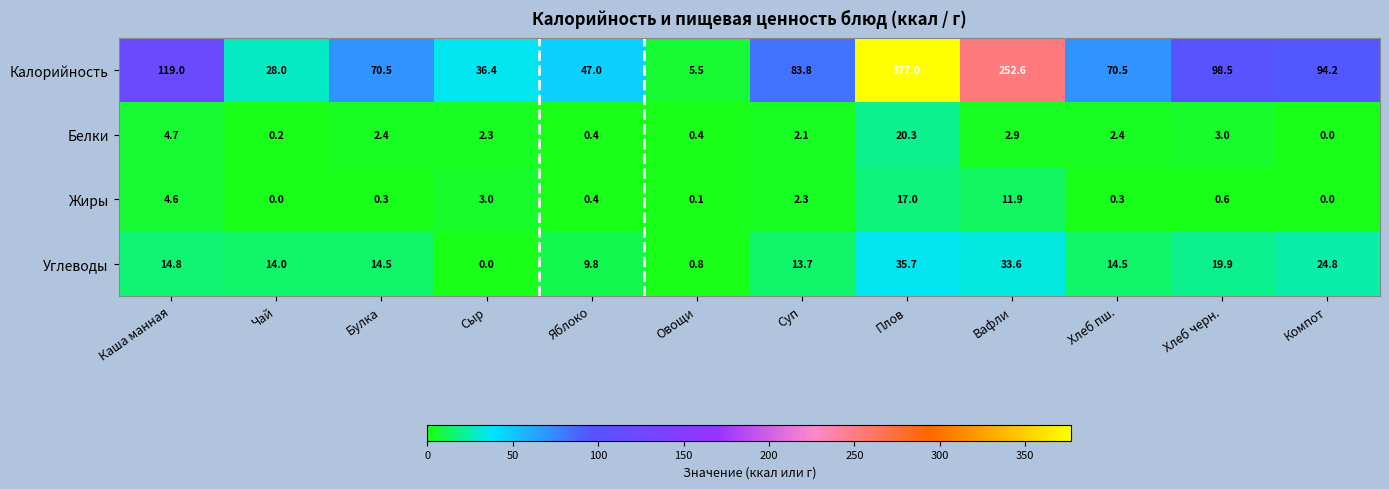

Which series has the largest range (max minus min)?

Калорийность